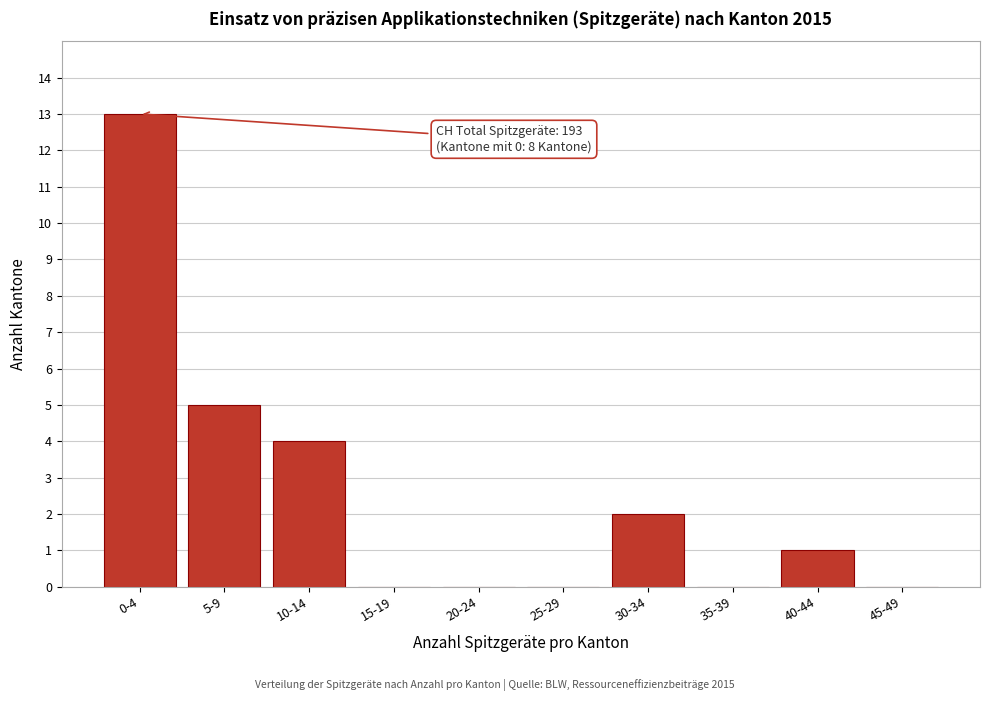

Reading left to right, extract all data points from this chart.

0-4=13	5-9=5	10-14=4	15-19=0	20-24=0	25-29=0	30-34=2	35-39=0	40-44=1	45-49=0